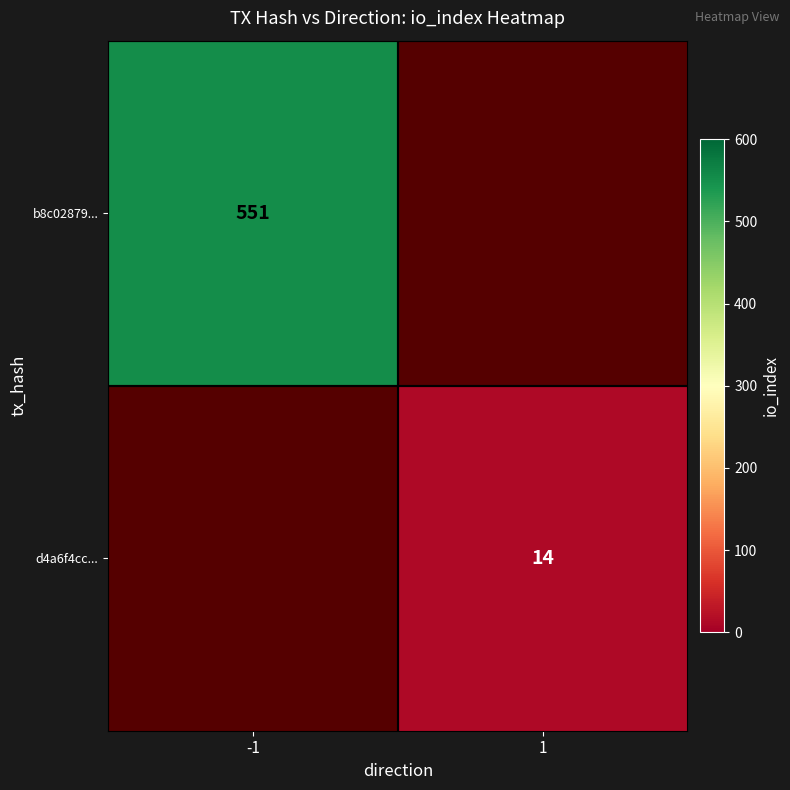

Count the number of data series in this chart.

2